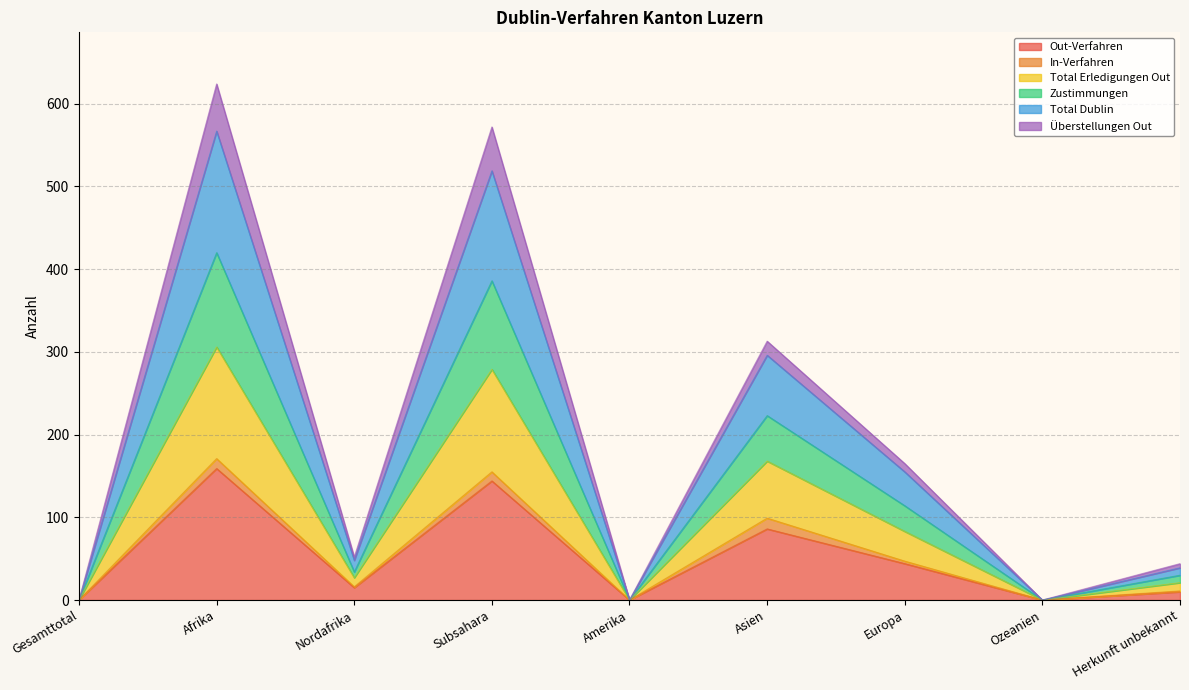

Is it true that Out-Verfahren equals 62 at Subsahara?

False